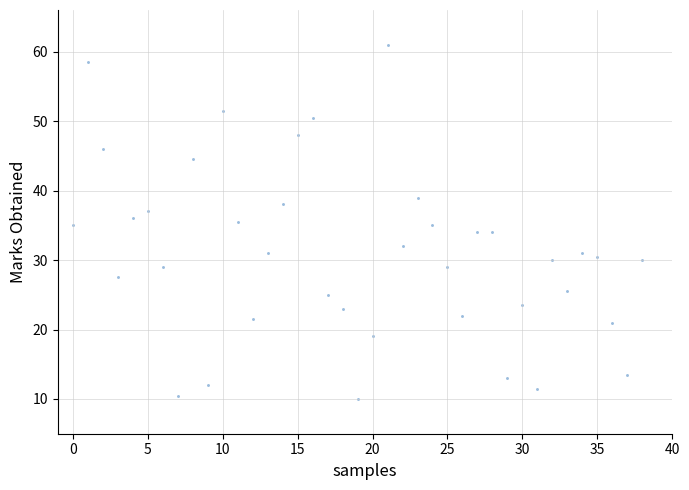

What is the range of Y values (max minus min)?

51.0